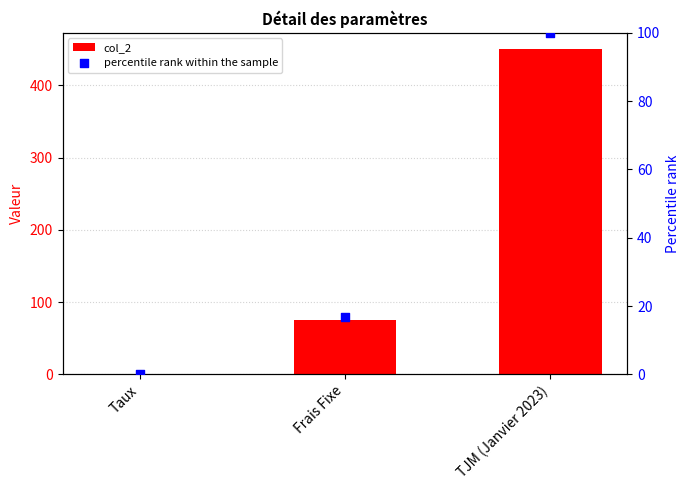

At which category is the sum across all series the highest?

TJM (Janvier 2023)